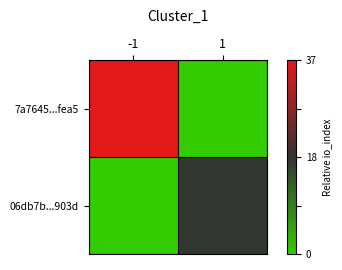

At how many categories does at least one series exceed 0?

1